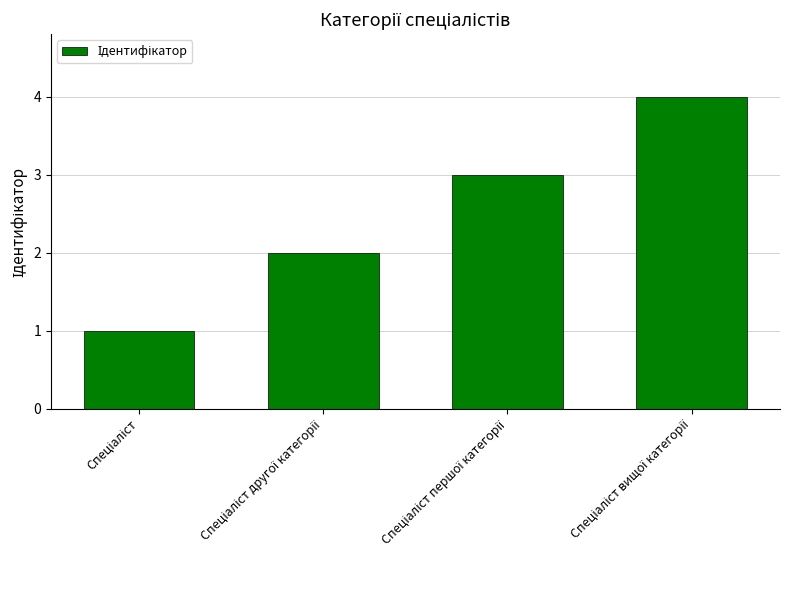

What is the difference between the maximum and minimum values?

3